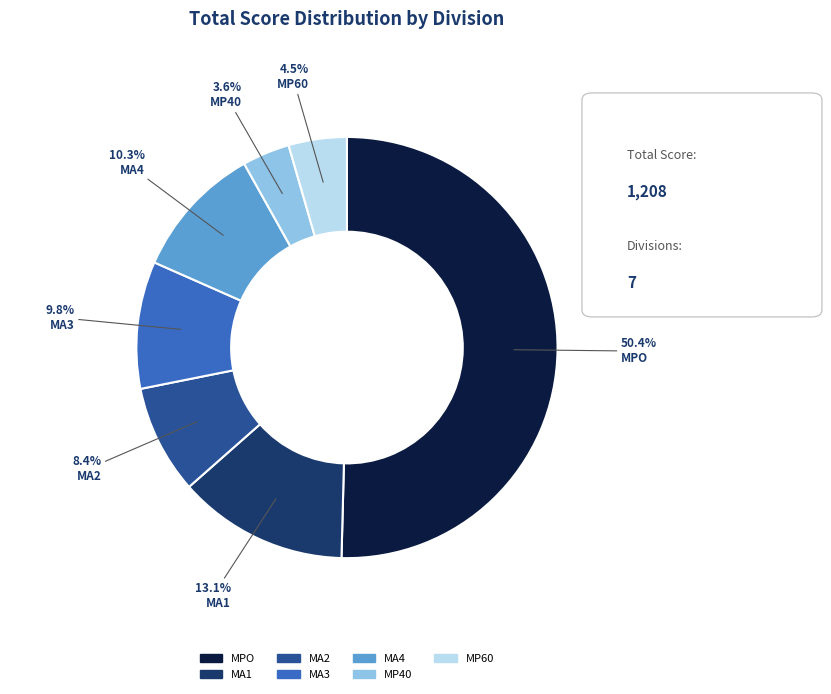

What is the smallest slice in the pie chart?

MP40